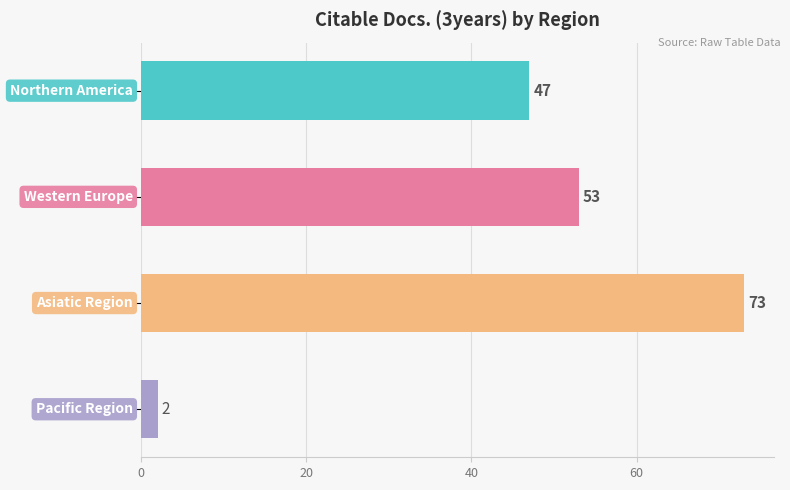

What is the greatest value displayed?

73